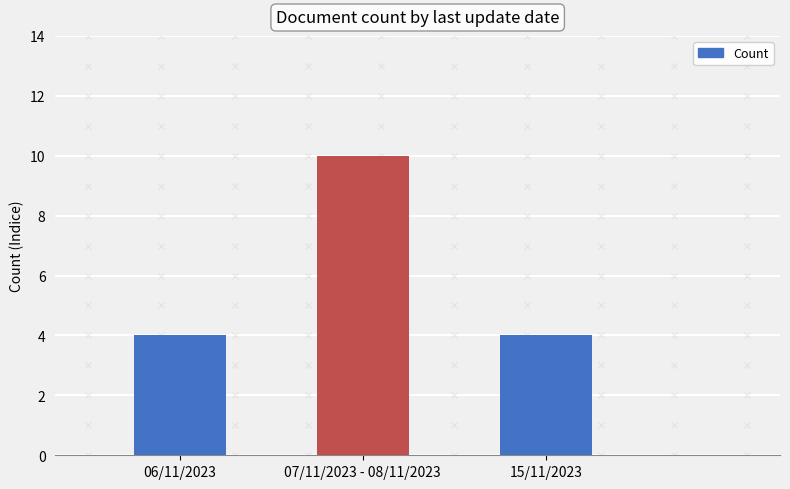

Reading right to left, transcribe all the data shown in this chart.

15/11/2023=4	07/11/2023 - 08/11/2023=10	06/11/2023=4